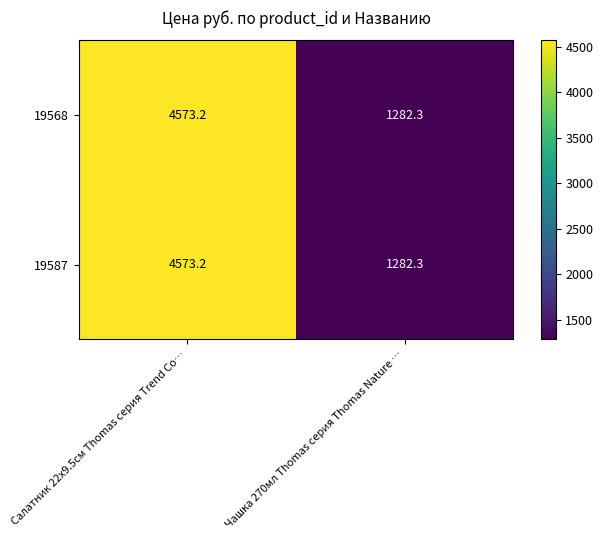

Where is 19568 nearest to the value 2927?

Чашка 270мл Thomas серия Thomas Nature …